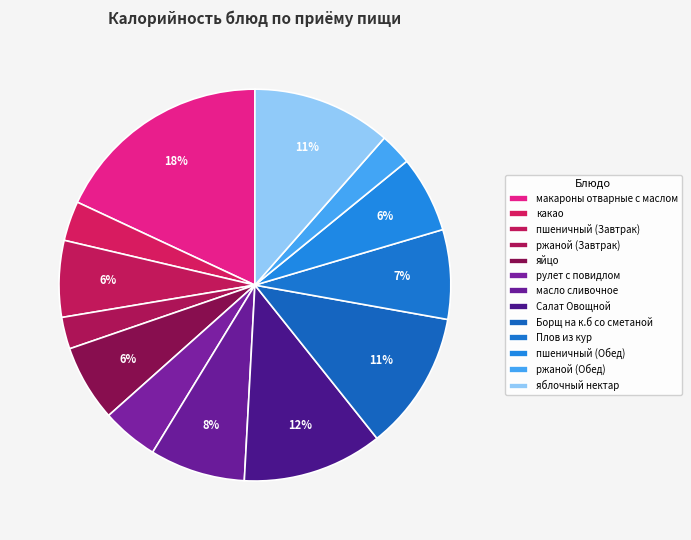

To the nearest percent, what is the combined percentage of рулет с повидлом and какао?

8%